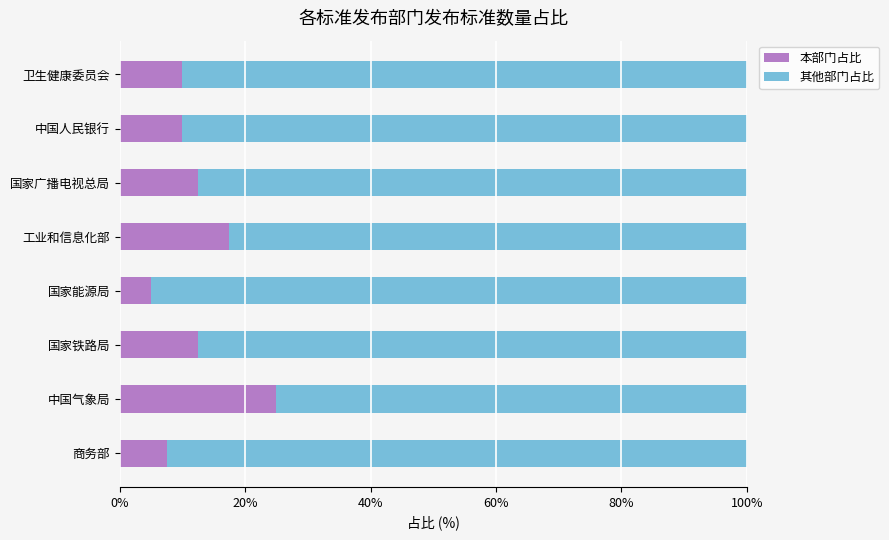

The 本部门占比 series shows 3.4 at 商务部. True or false?

False